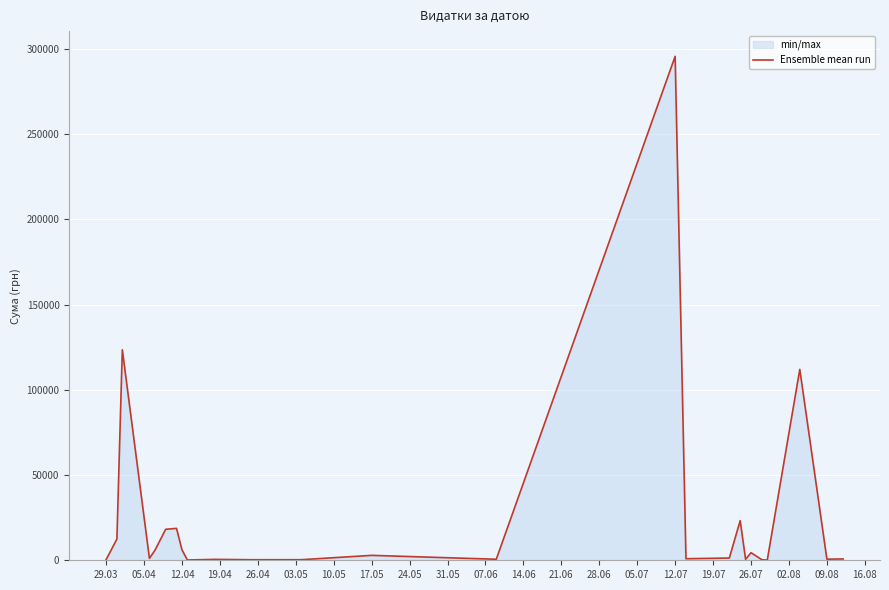

Does the chart display data point markers on the line(s)?

No